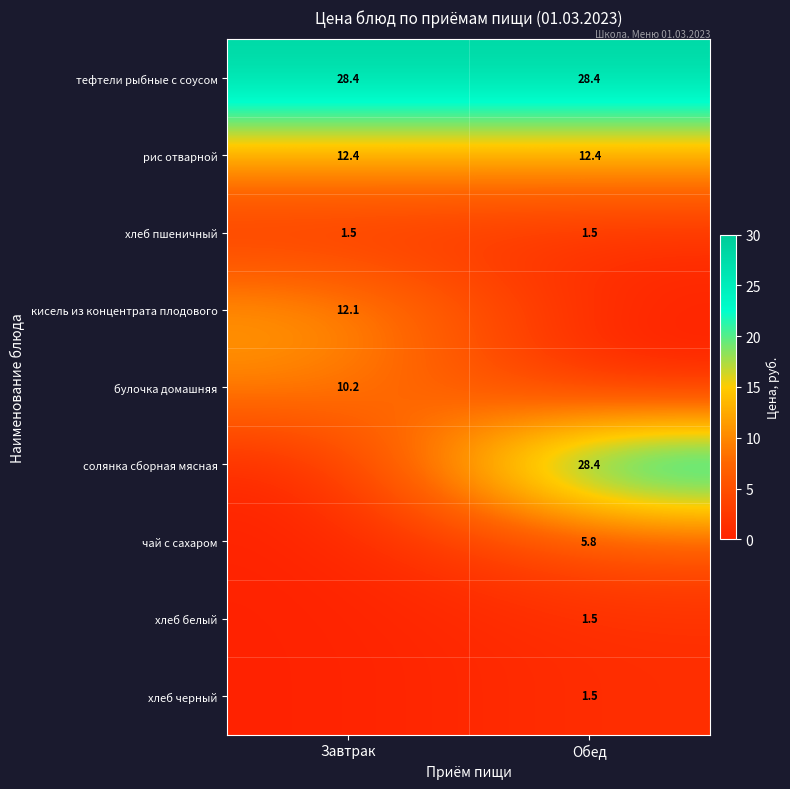

Is the value of хлеб белый at Обед greater than the value of солянка сборная мясная at Обед?

No